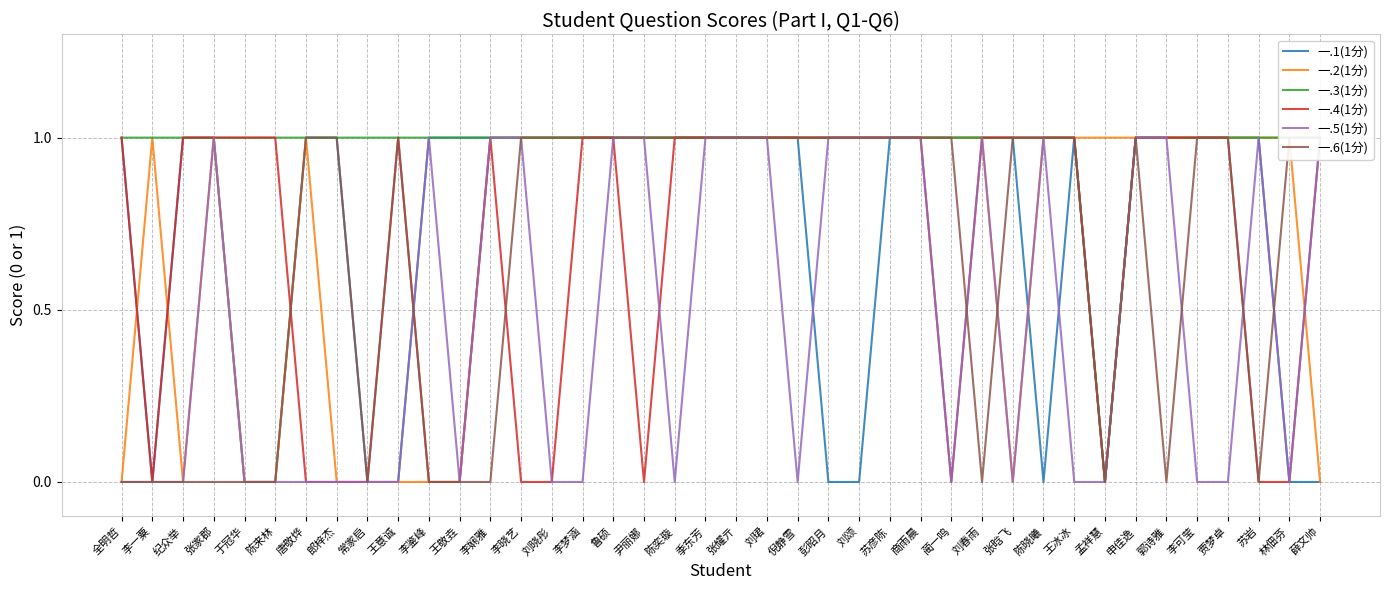

What is the total value across all series at 刘晓彤?

4